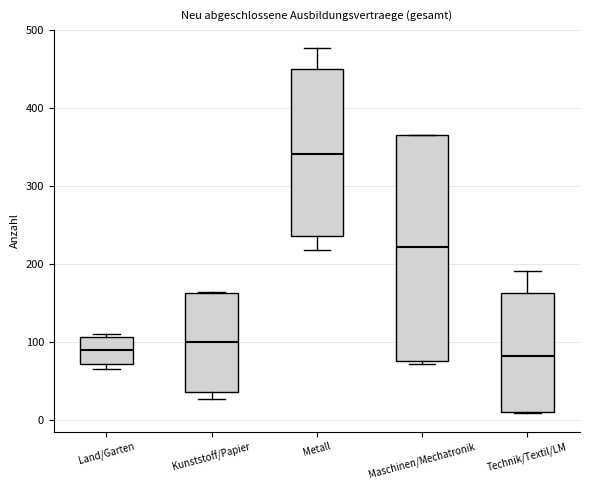

Which box's median line is the highest?

Metall